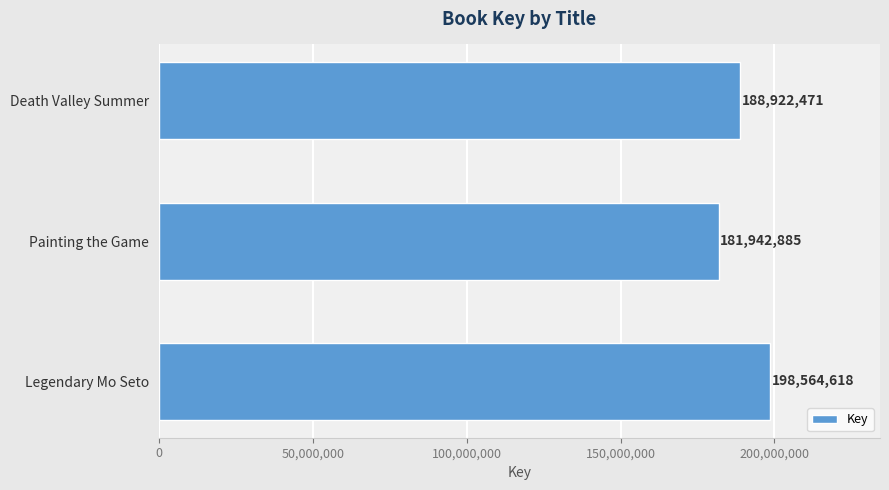

Reading bottom to top, list all the values displayed in this chart.

Legendary Mo Seto=198564618	Painting the Game=181942885	Death Valley Summer=188922471